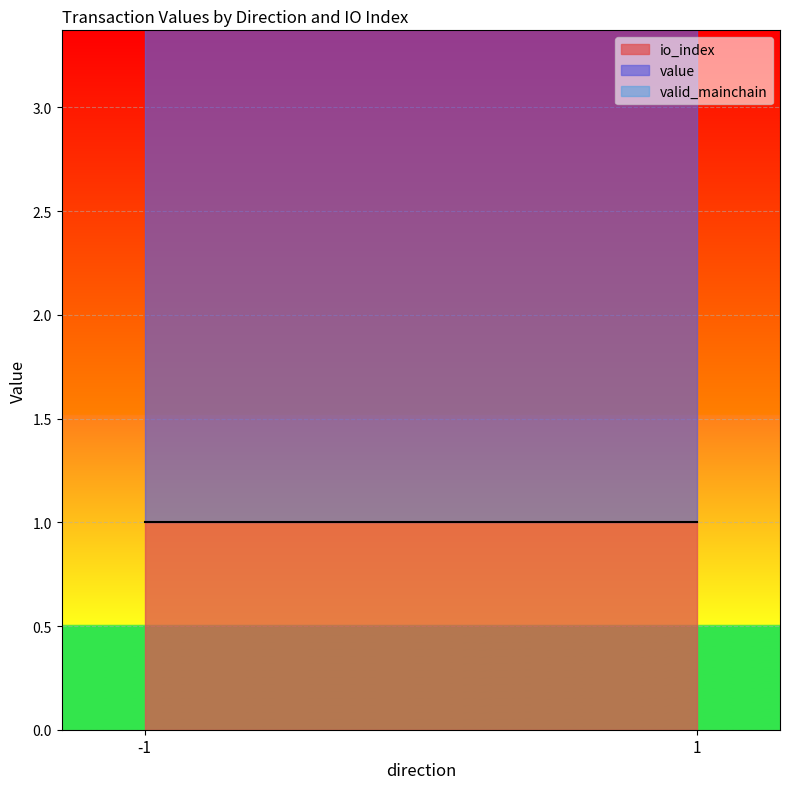

What is the spread (max minus min) of values at -1_1?

1.9